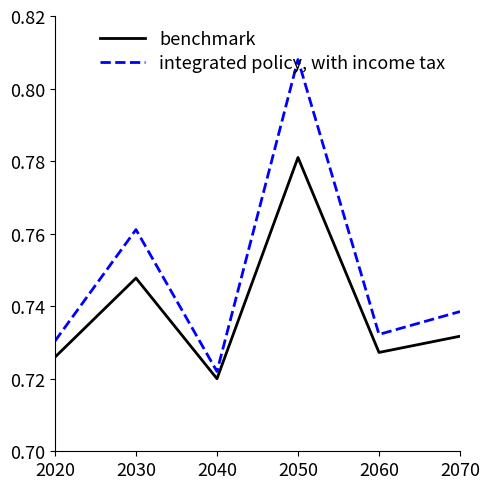

True or false: benchmark and integrated policy, with income tax intersect in this chart.

False